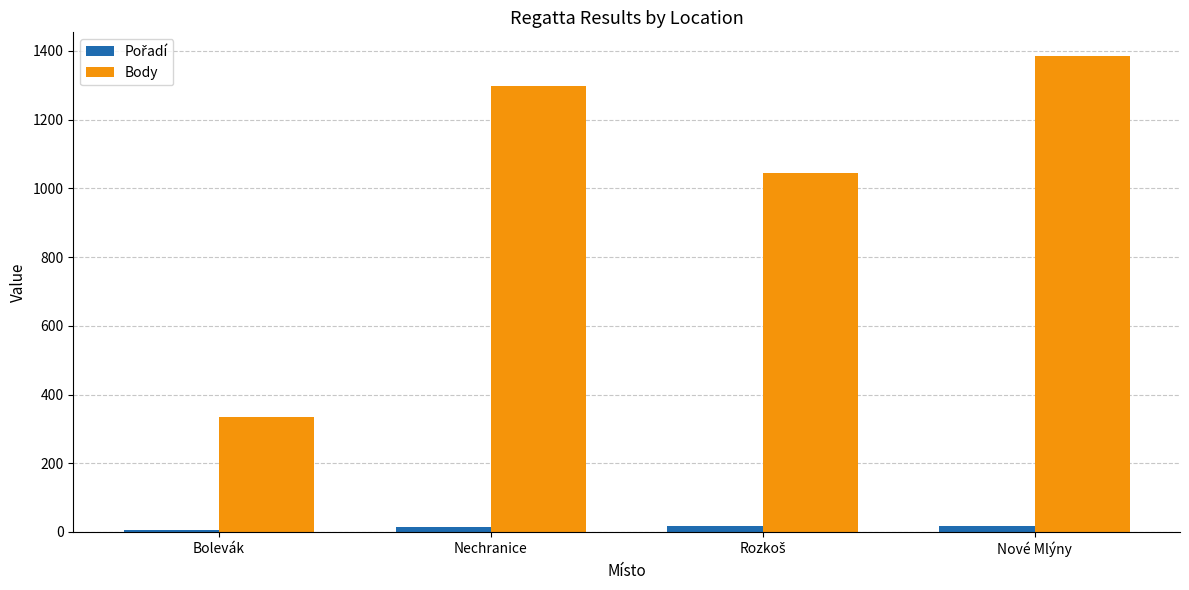

What is the smallest value displayed?

6